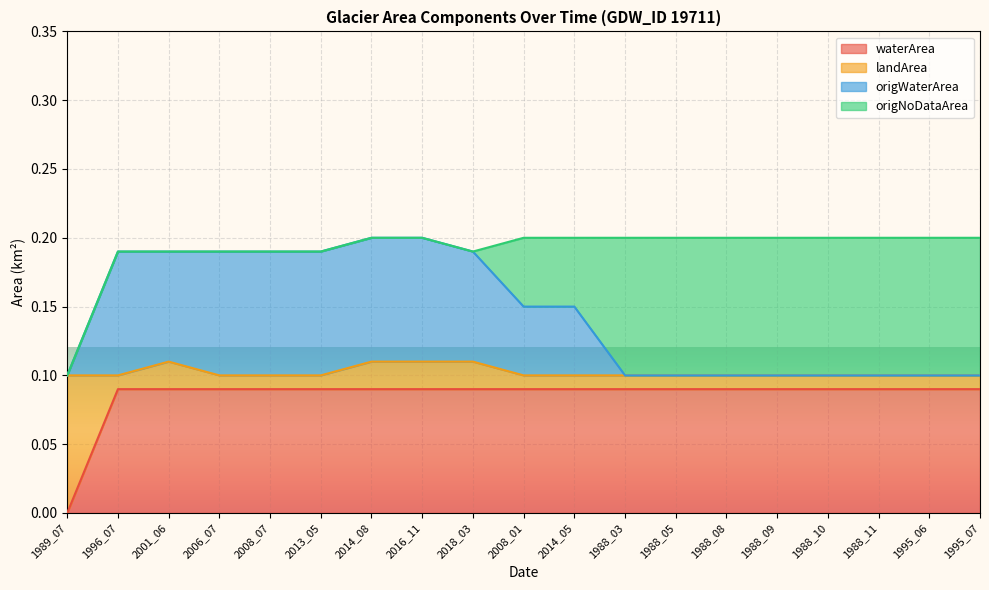

What are all the series names shown in the legend?

waterArea, landArea, origWaterArea, origNoDataArea